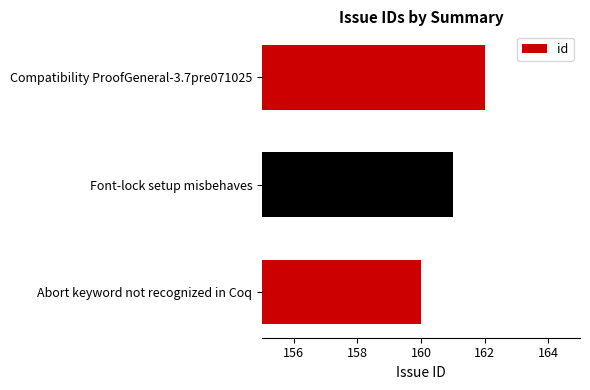

The chart shows a value of 110 at Font-lock setup misbehaves. True or false?

False